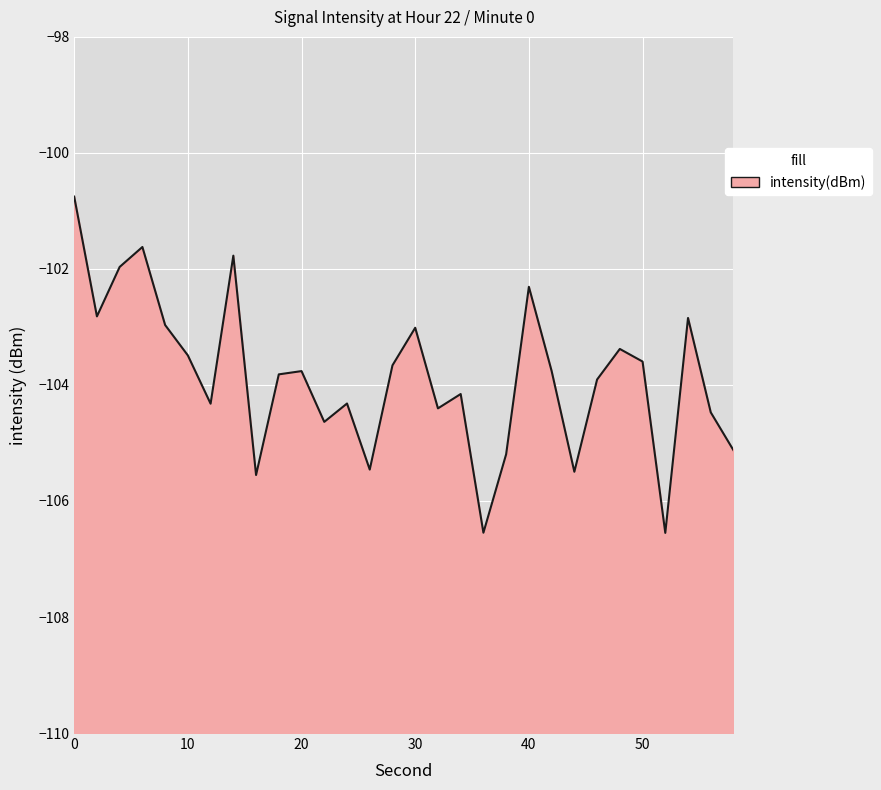

What is the difference between the second highest and minimum values?

4.9